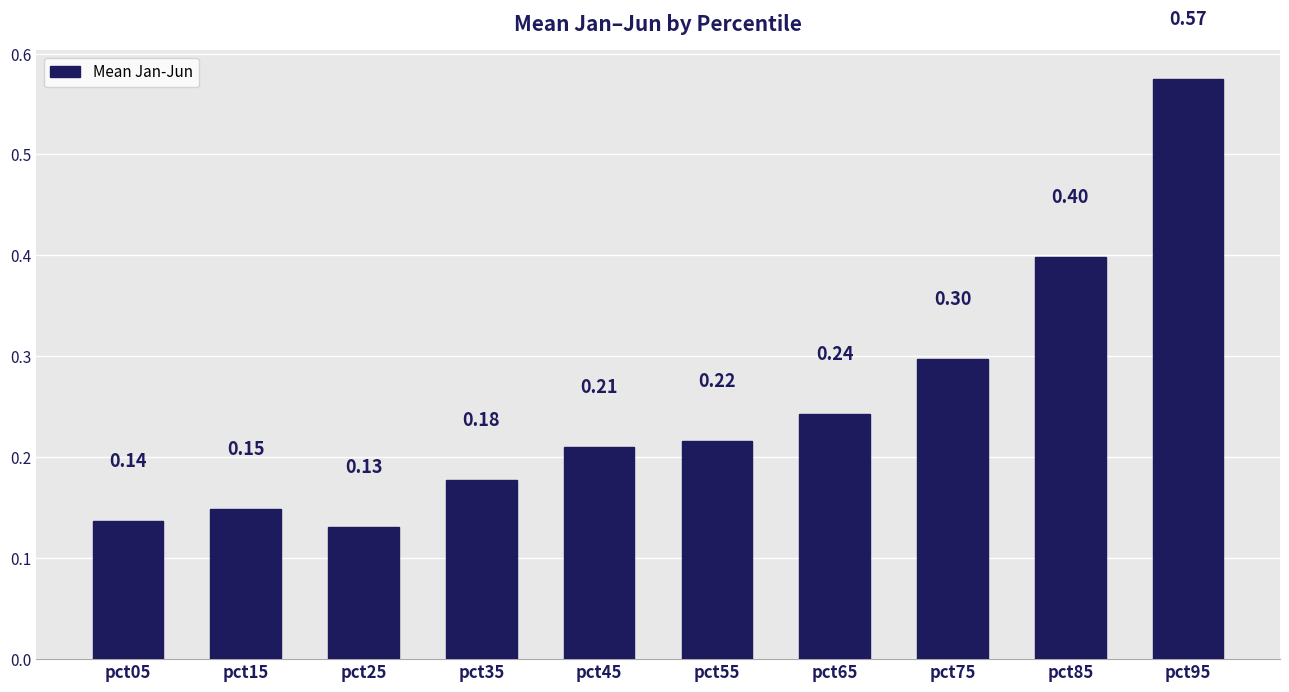

What is the difference between the second highest and second lowest values?

0.3